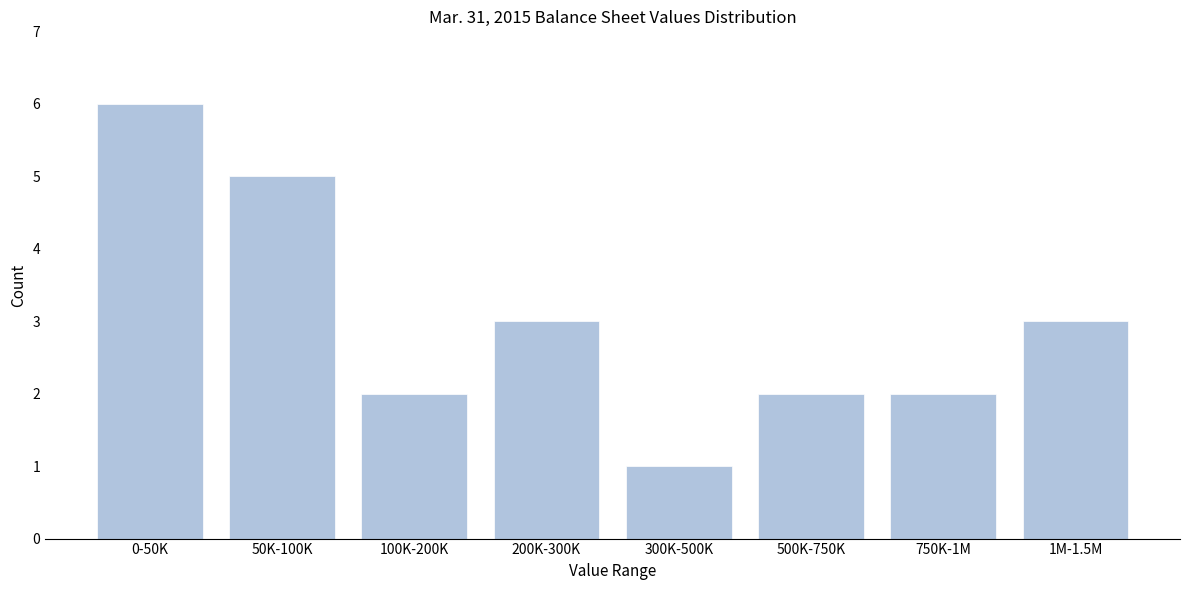

Reading left to right, transcribe all the data shown in this chart.

0-50K=6	50K-100K=5	100K-200K=2	200K-300K=3	300K-500K=1	500K-750K=2	750K-1M=2	1M-1.5M=3